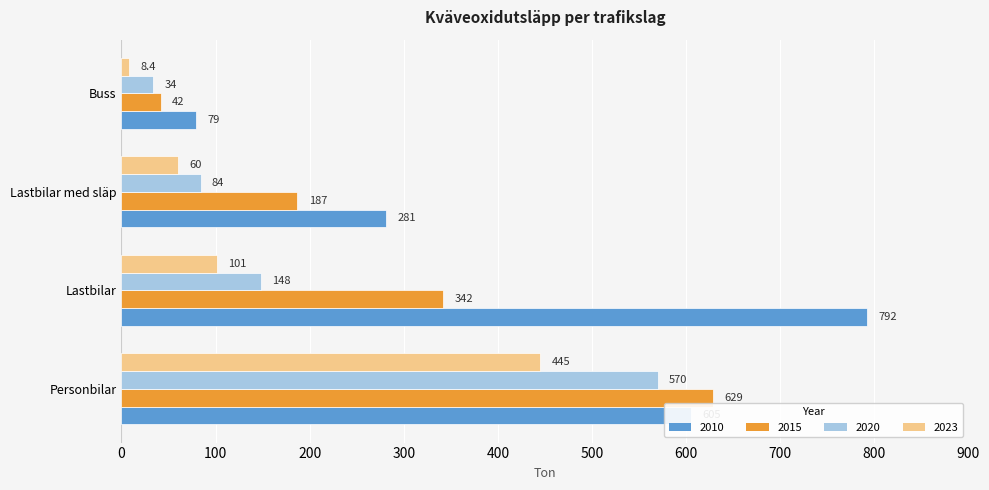

At which category does the chart reach its peak across all series?

Lastbilar